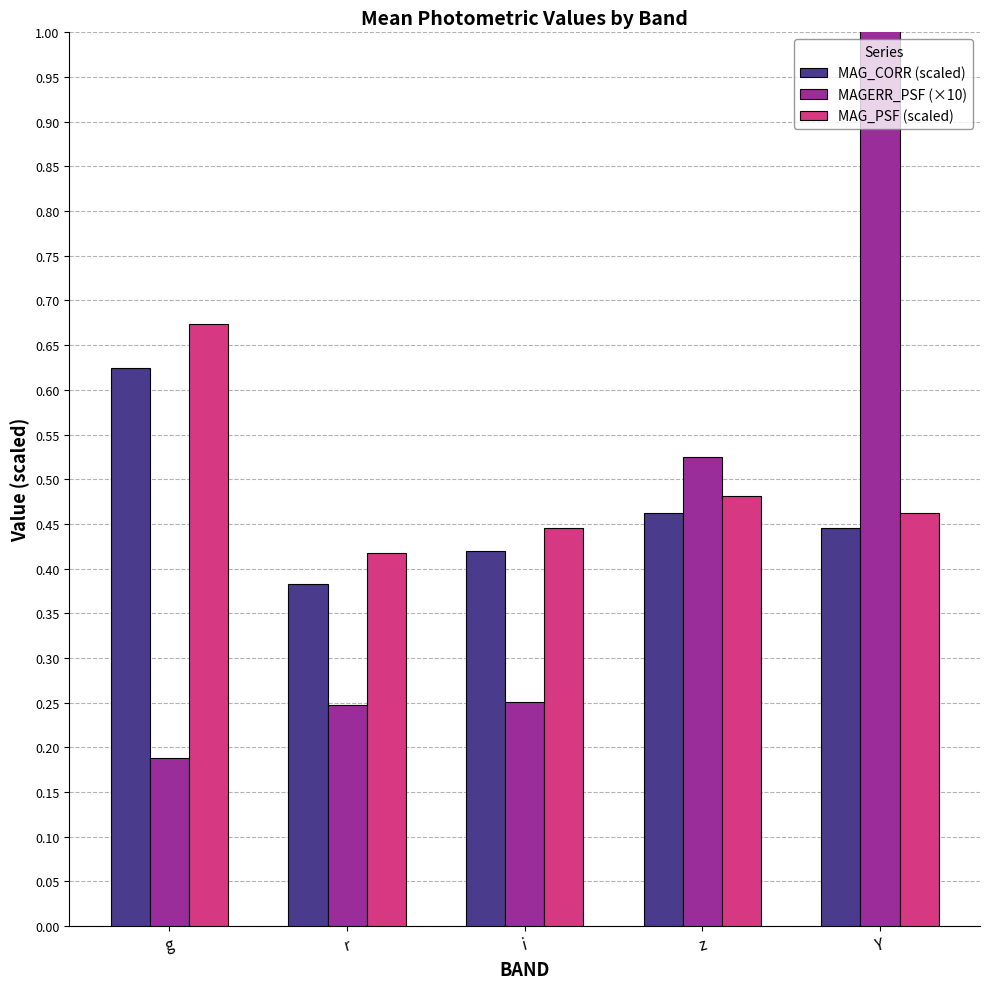

What is the maximum value for MAG_CORR (scaled)?

0.6